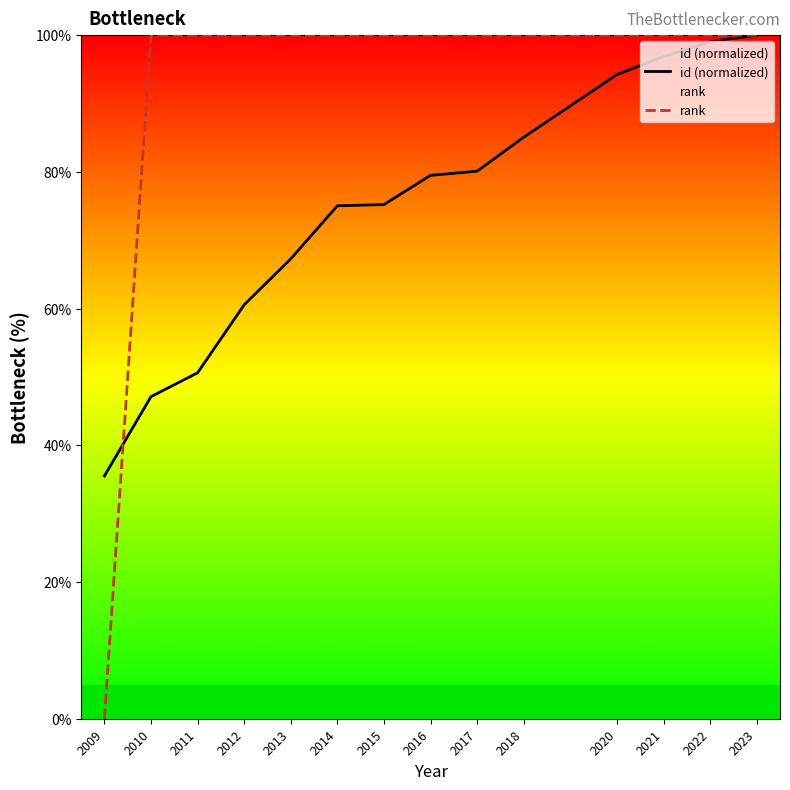

What is the difference between the second highest and second lowest values in the id (normalized) series?

51.9